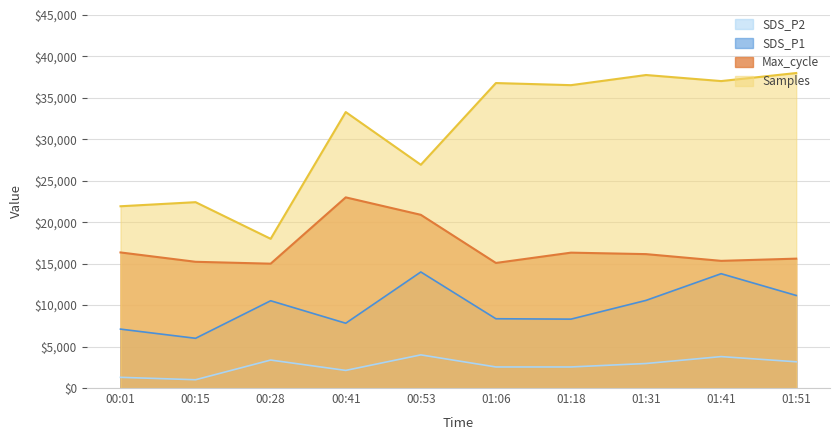

Which series has the largest total across all categories?

Samples